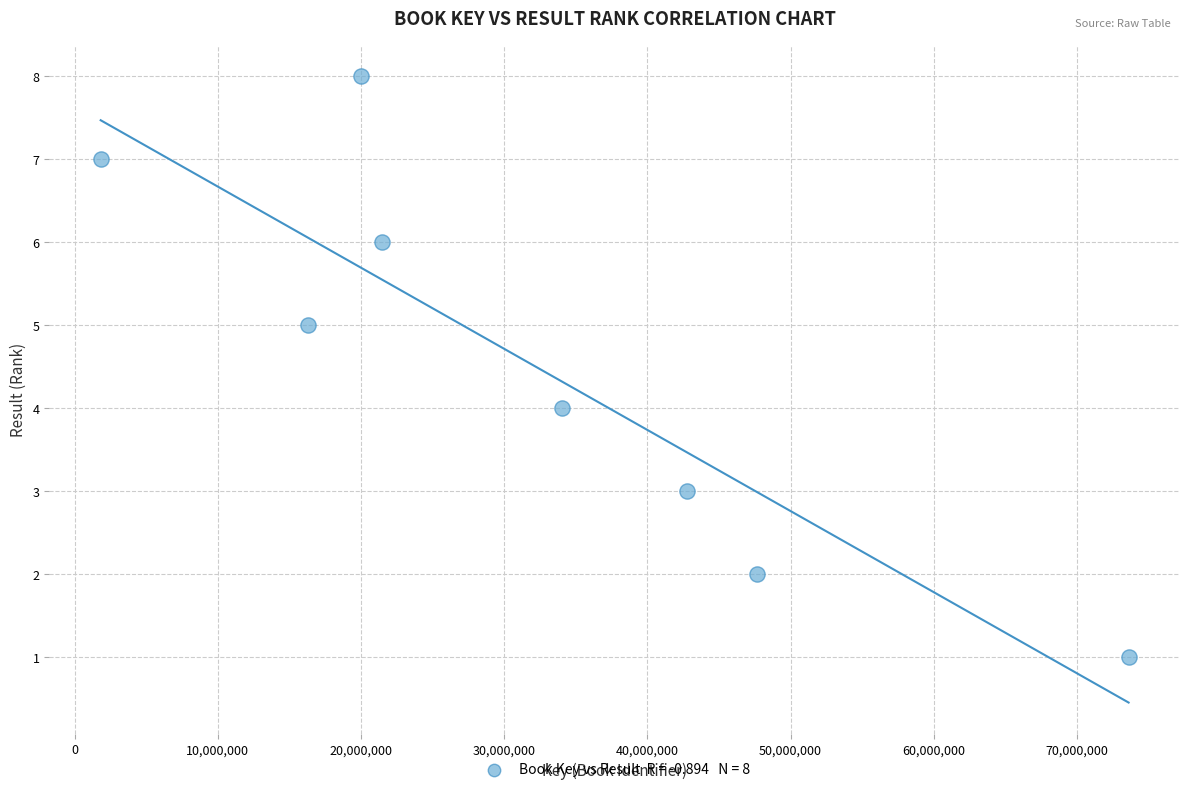

What is the range of Y values (max minus min)?

7